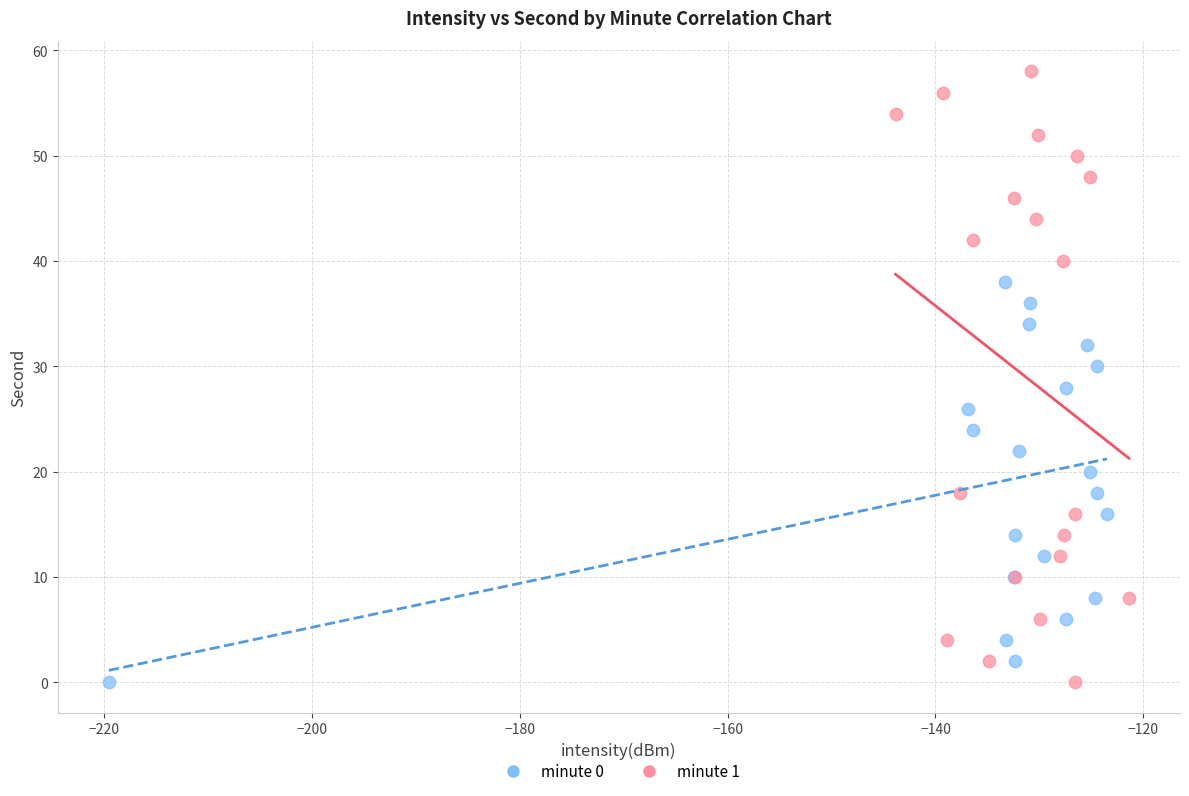

Which series has the widest spread of Y values?

minute 1